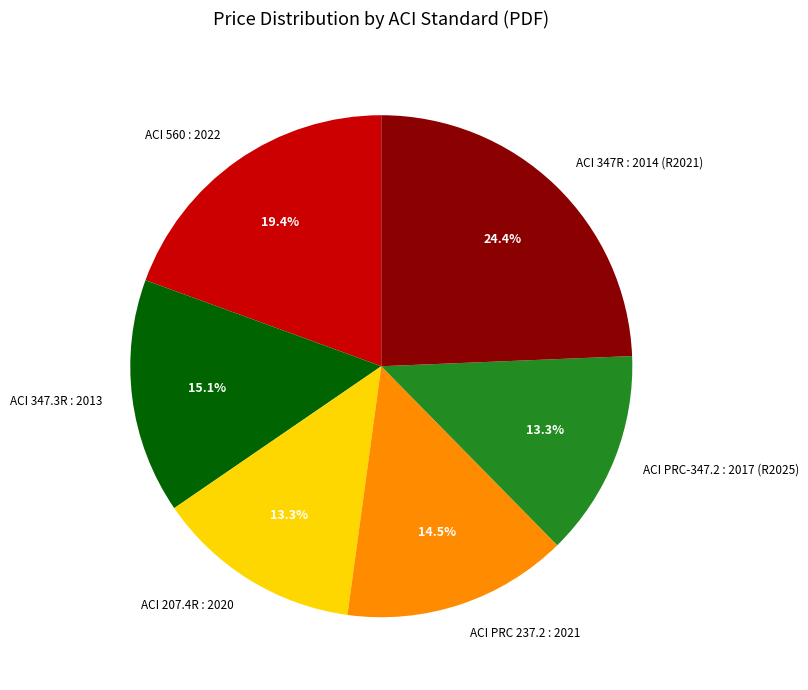

Is there a majority slice in this chart?

No